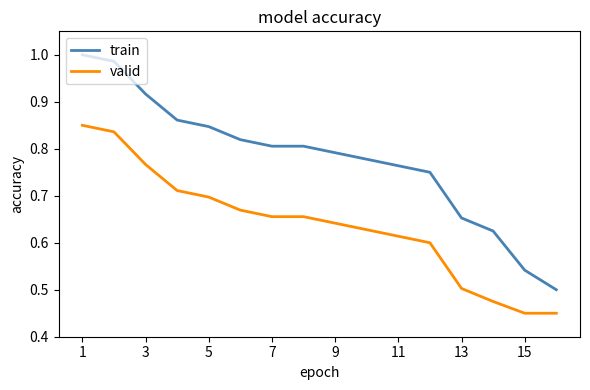

Rank the series by their maximum value, from lowest to highest.

valid, train